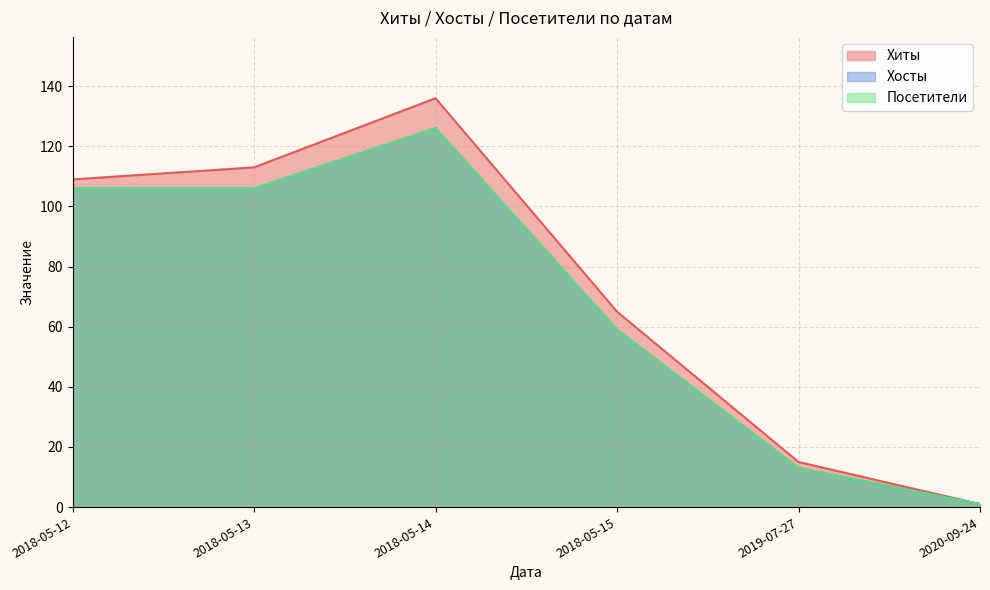

What is the difference between the Хиты values at 2018-05-13 and 2018-05-12?

4